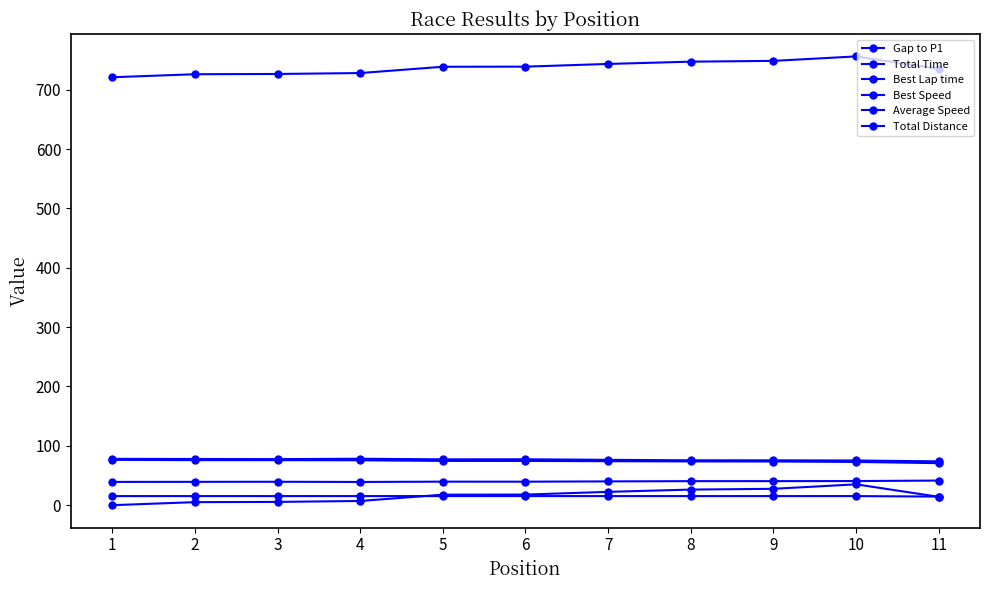

Does the chart have visible grid lines?

No